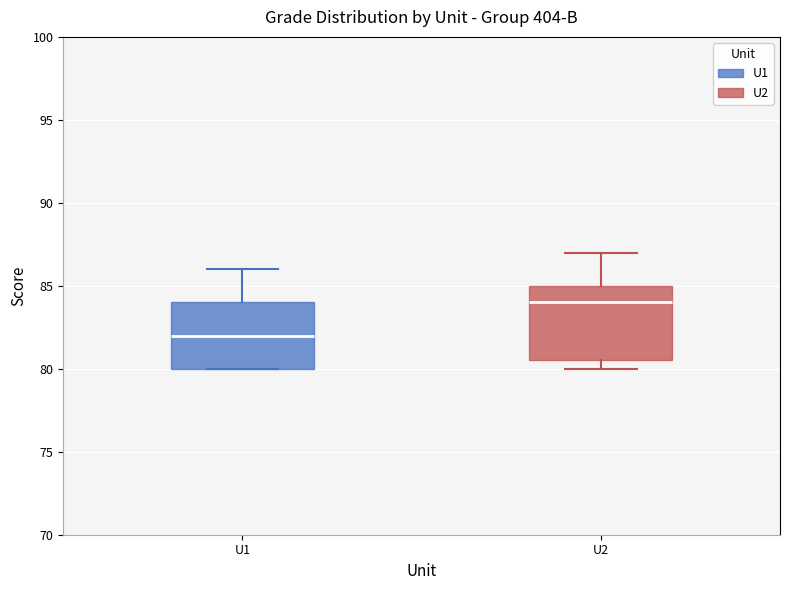

Which box has the highest median line?

U2